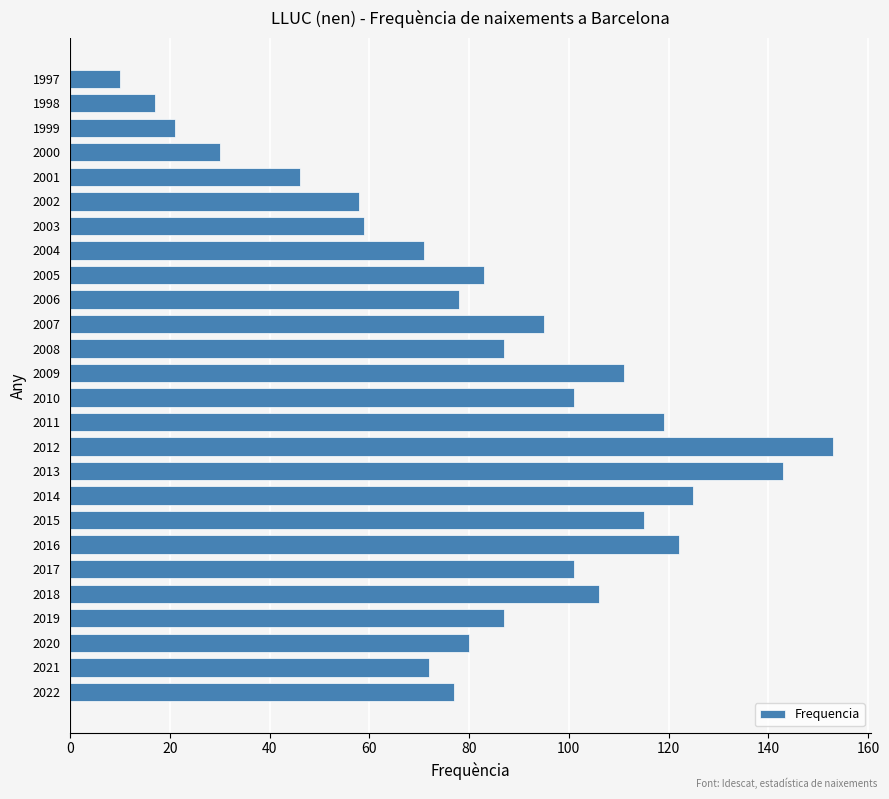

Reading top to bottom, list all the values displayed in this chart.

1997=10	1998=17	1999=21	2000=30	2001=46	2002=58	2003=59	2004=71	2005=83	2006=78	2007=95	2008=87	2009=111	2010=101	2011=119	2012=153	2013=143	2014=125	2015=115	2016=122	2017=101	2018=106	2019=87	2020=80	2021=72	2022=77